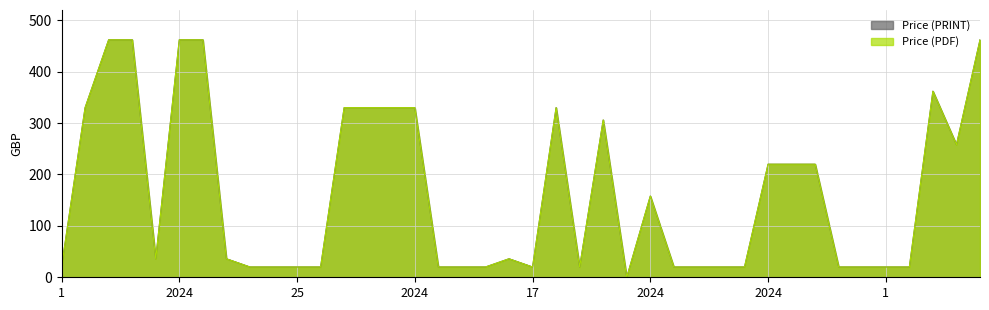

What are all the series names shown in the legend?

Price (PDF), Price (PRINT)